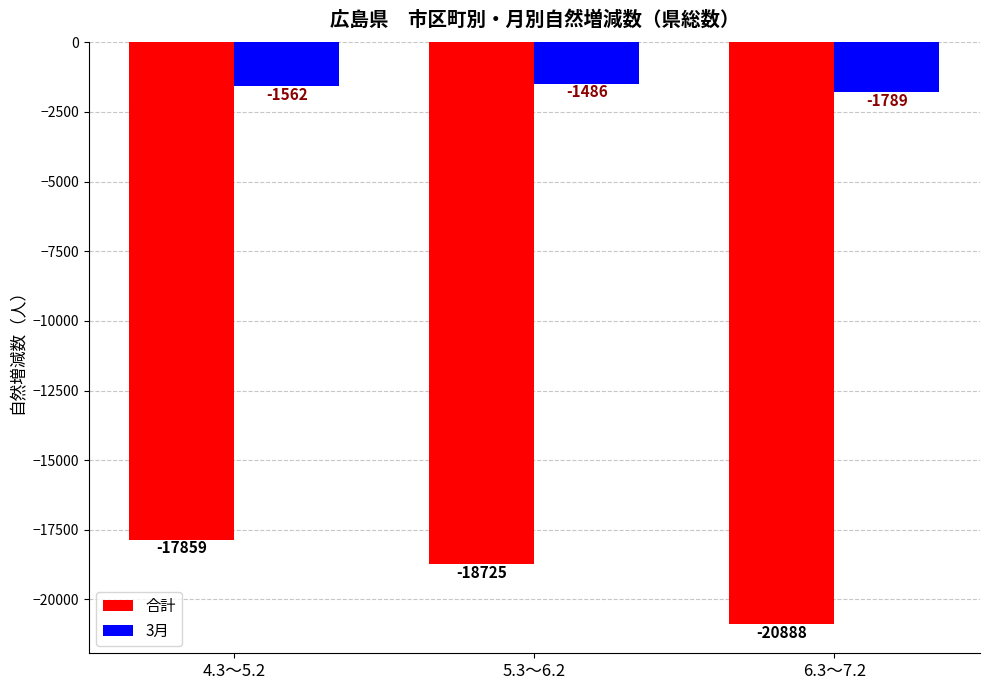

Which series has the largest total across all categories?

3月